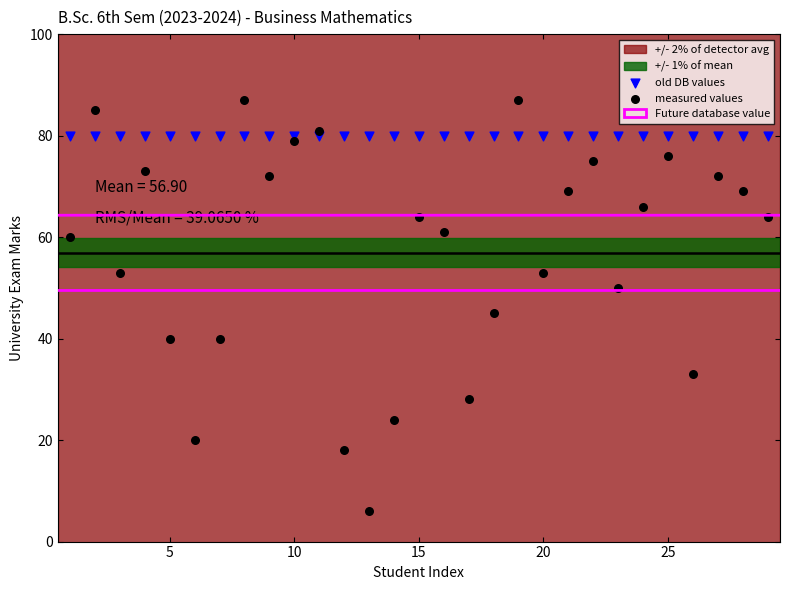

Which series reaches the minimum Y coordinate?

measured values